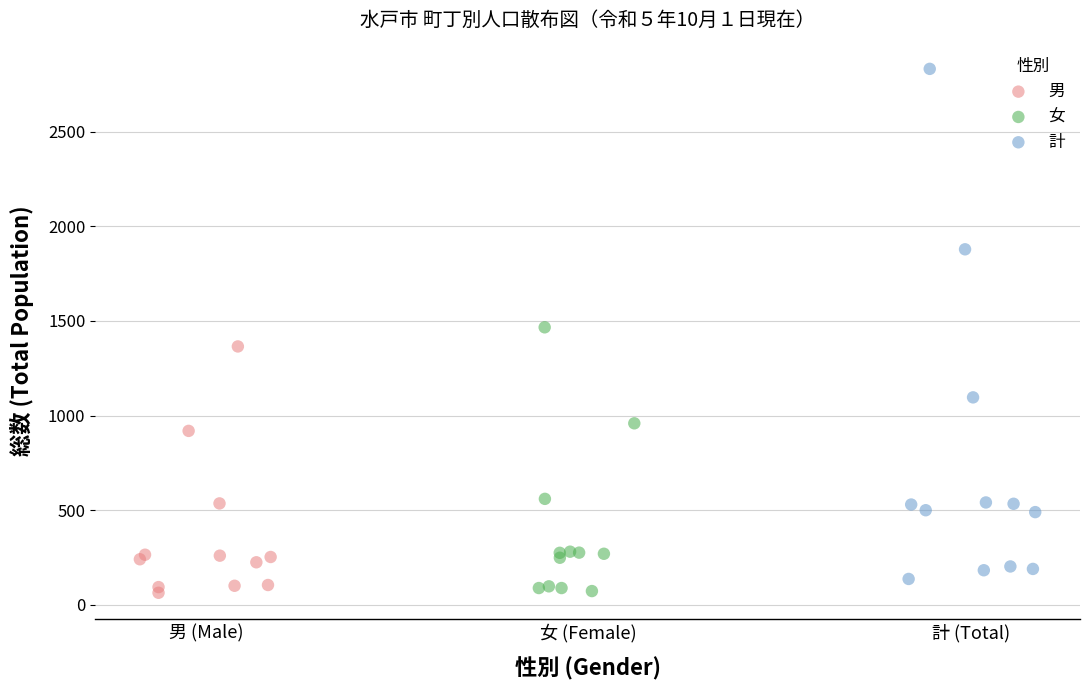

What are all the series names shown in the legend?

男, 女, 計